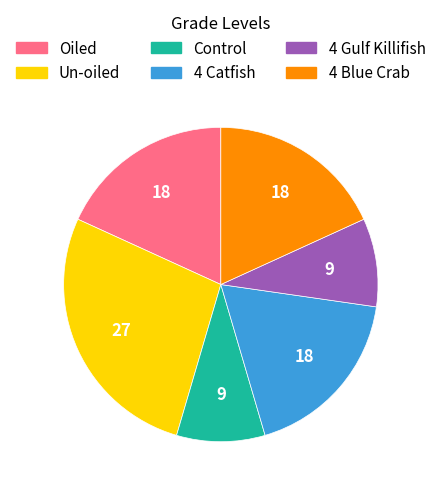

Is it true that Oiled is 52% of the pie?

False